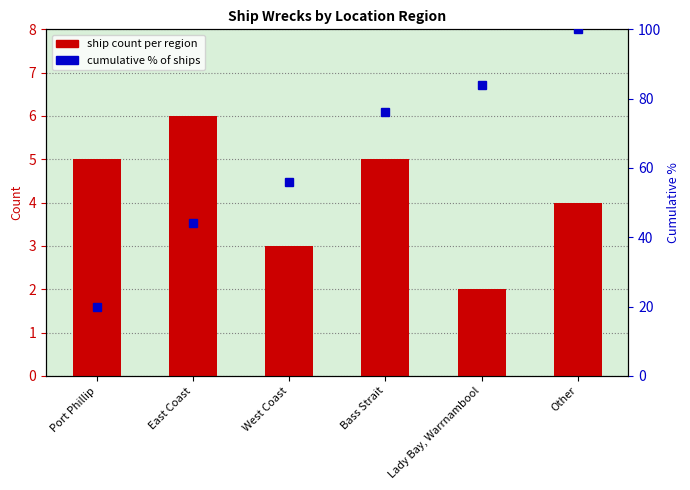

List the series in order of their peak value, highest first.

cumulative % of ships, ship count per region